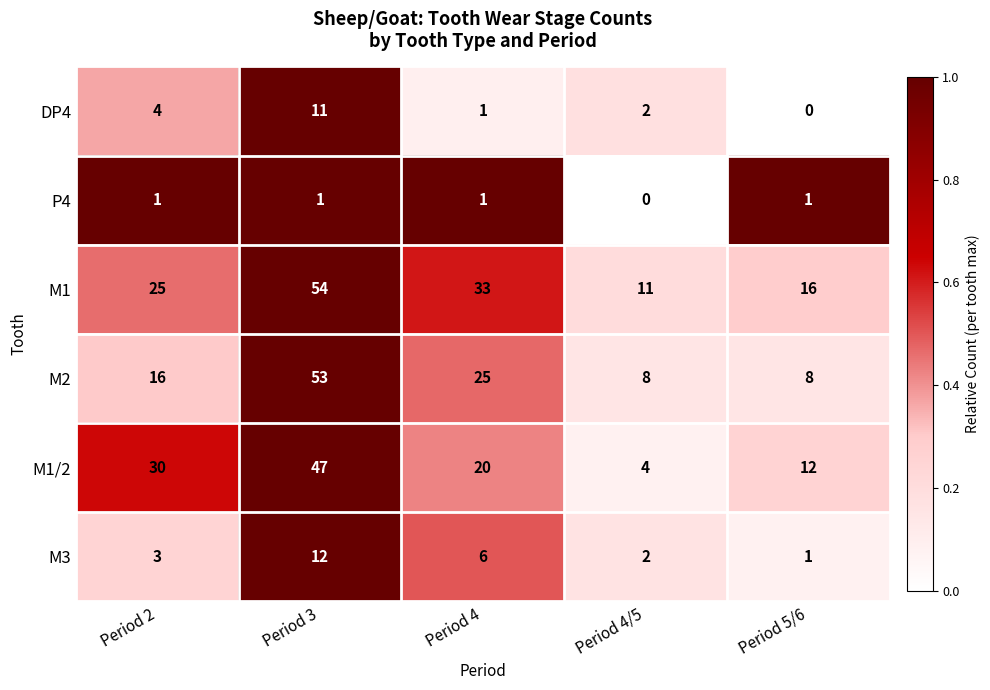

Is it true that M1/2 equals 4 at Period 4/5?

True